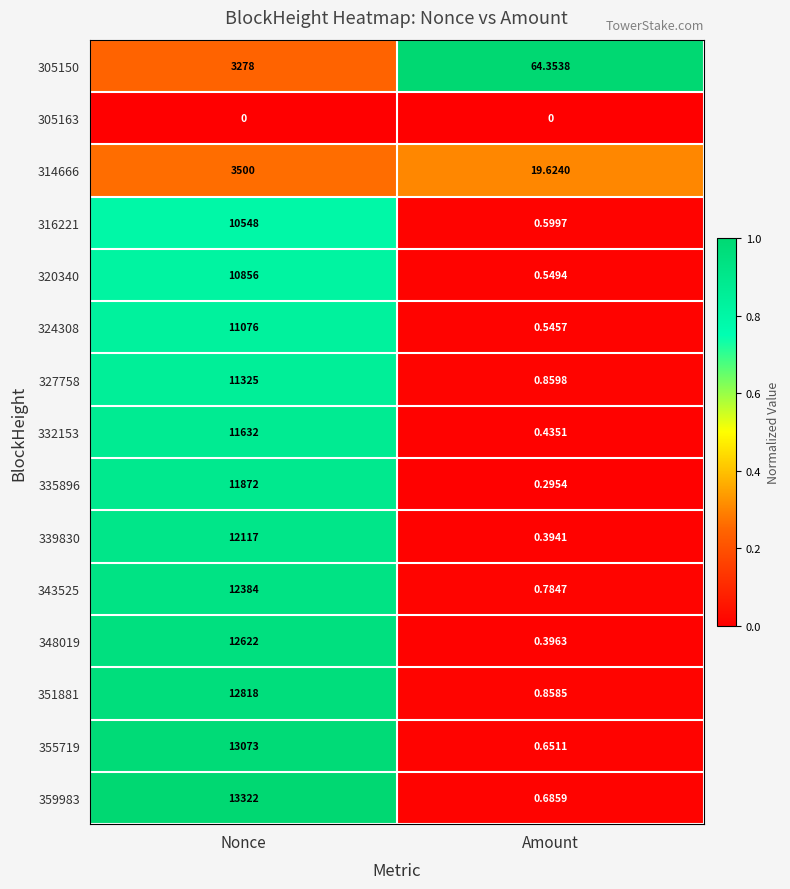

Rank the categories by 305150 value from highest to lowest.

Nonce, Amount